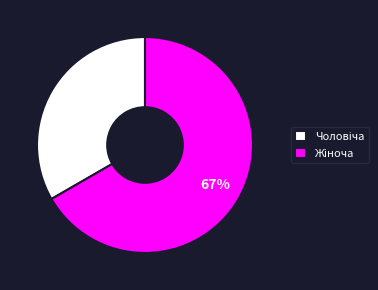

Is there a majority slice in this chart?

Yes